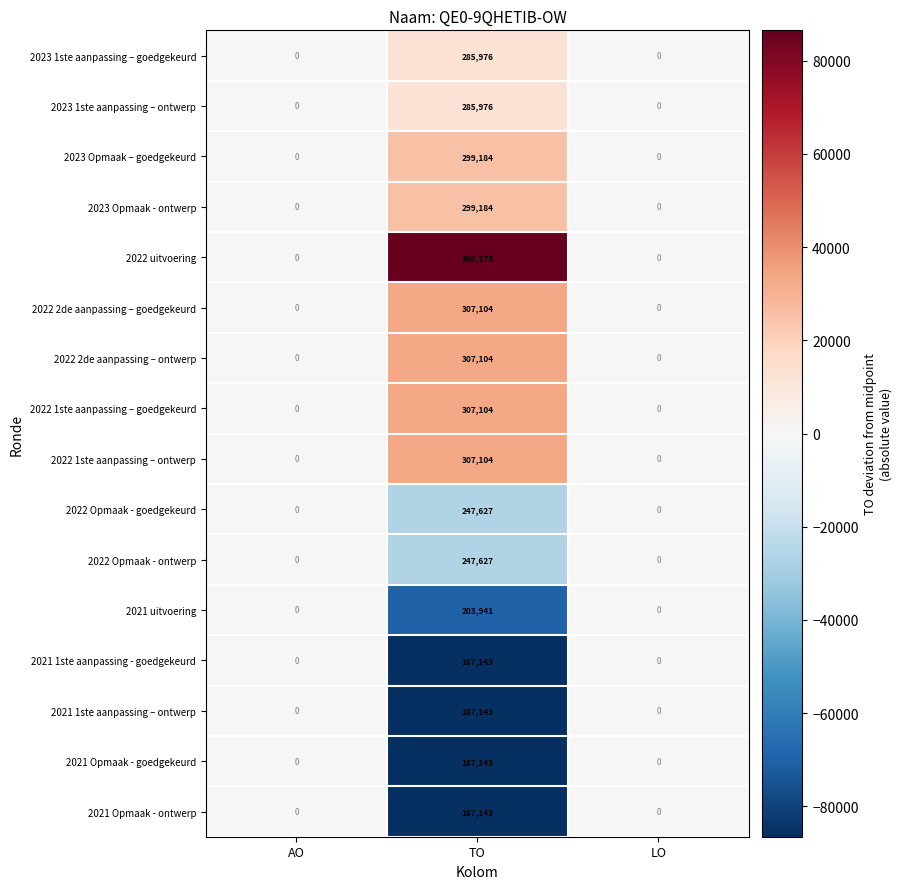

Is it true that 2022 2de aanpassing – ontwerp equals -165022 at LO?

False